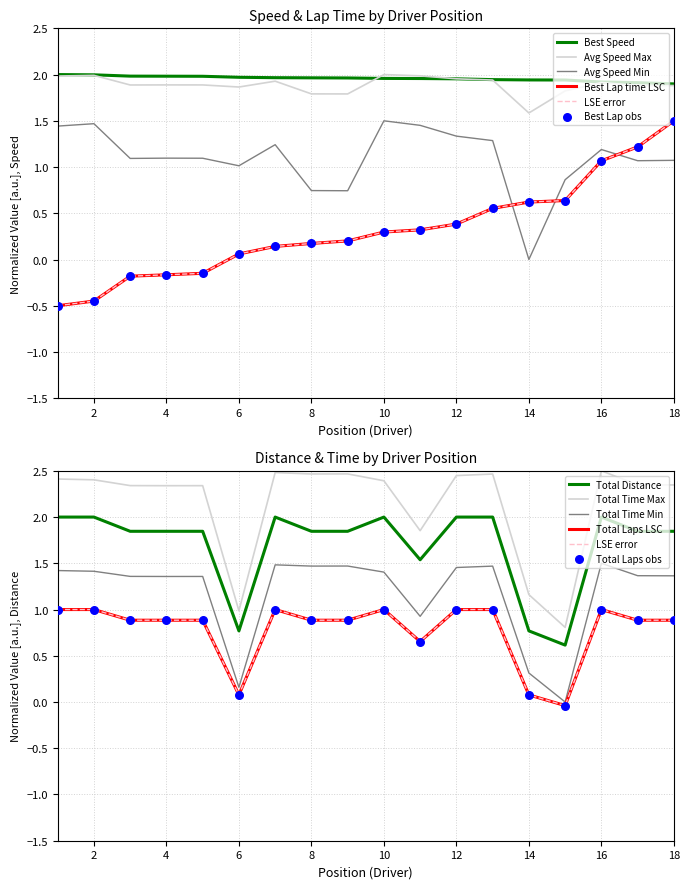

Which series contains the lowest Y value?

Best Lap time